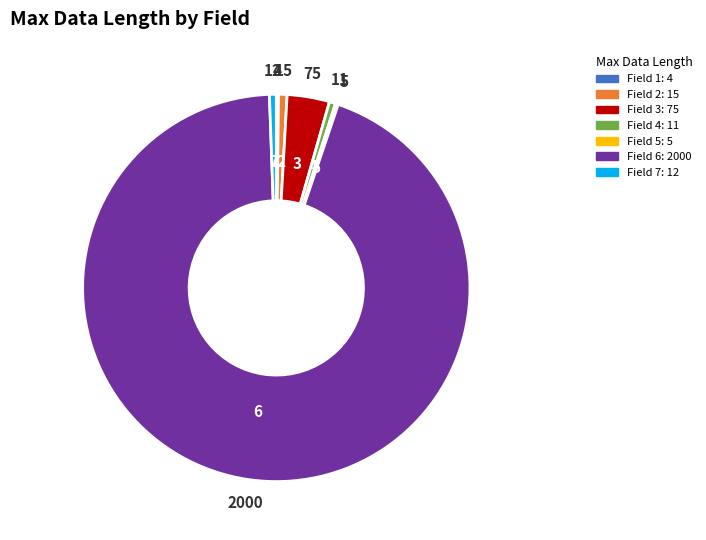

Is there any slice that represents more than half of the pie?

Yes